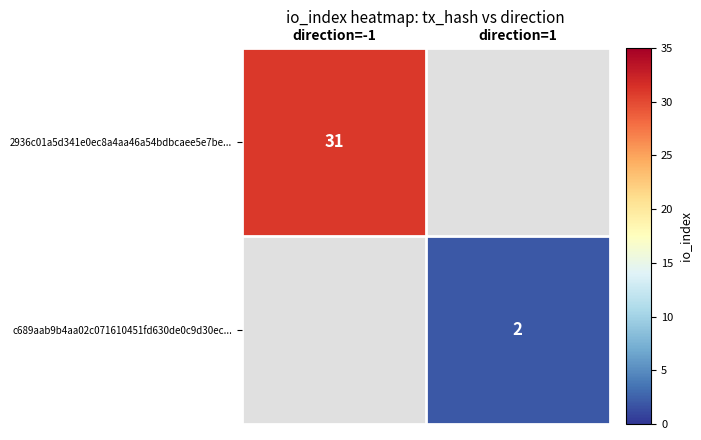

The 2936c01a5d341e0ec8a4aa46a54bdbcaee5e7be... series shows 31 at direction=-1. True or false?

True